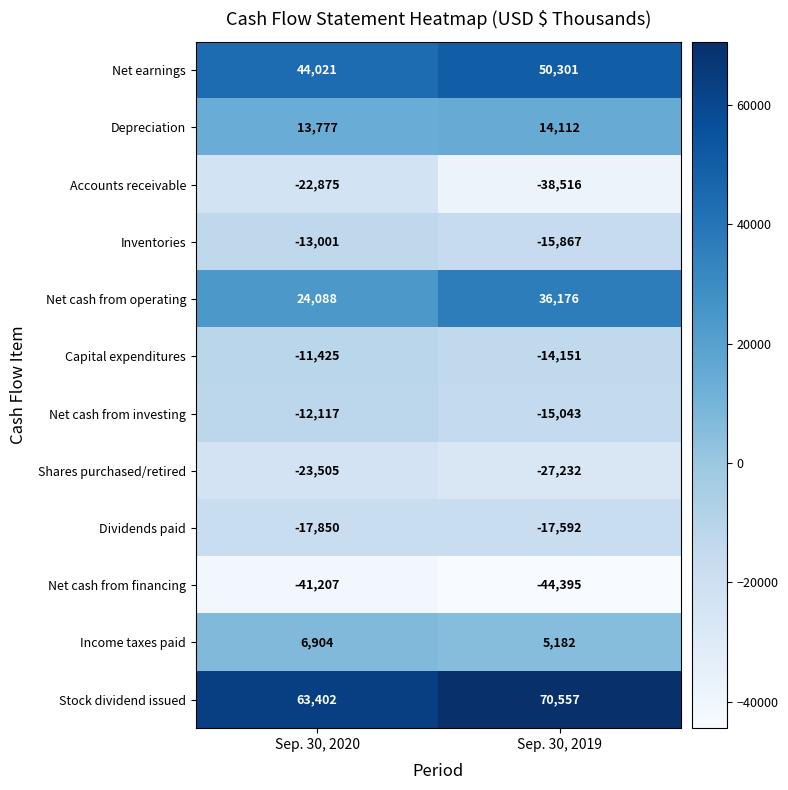

Between Sep. 30, 2020 and Sep. 30, 2019, which series saw the biggest shift?

Accounts receivable